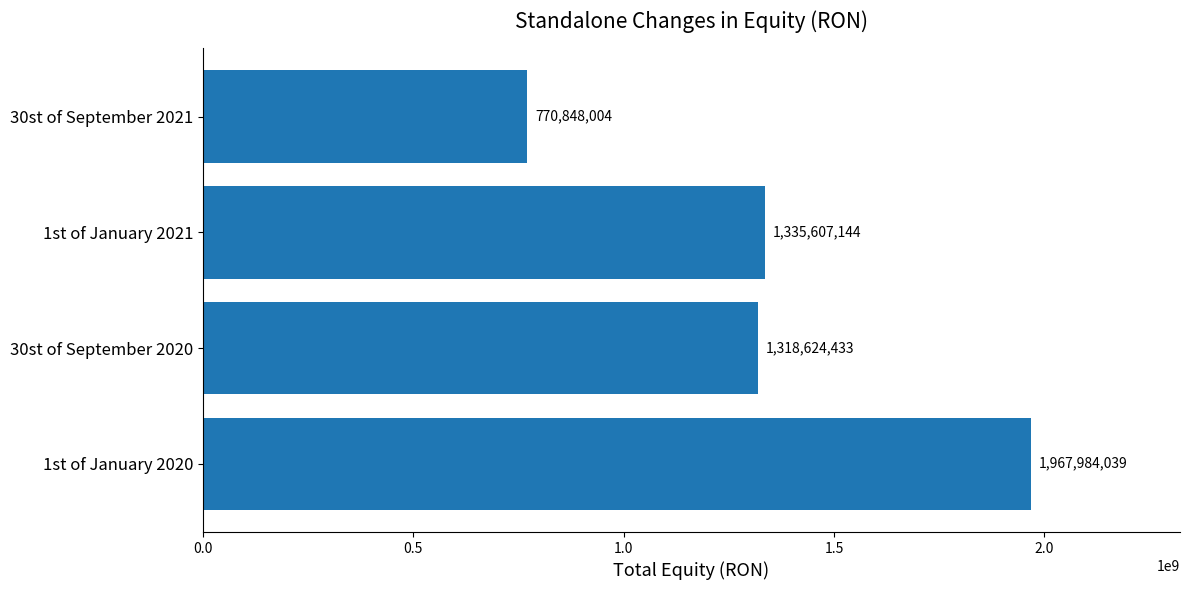

Are the bars horizontal?

Yes